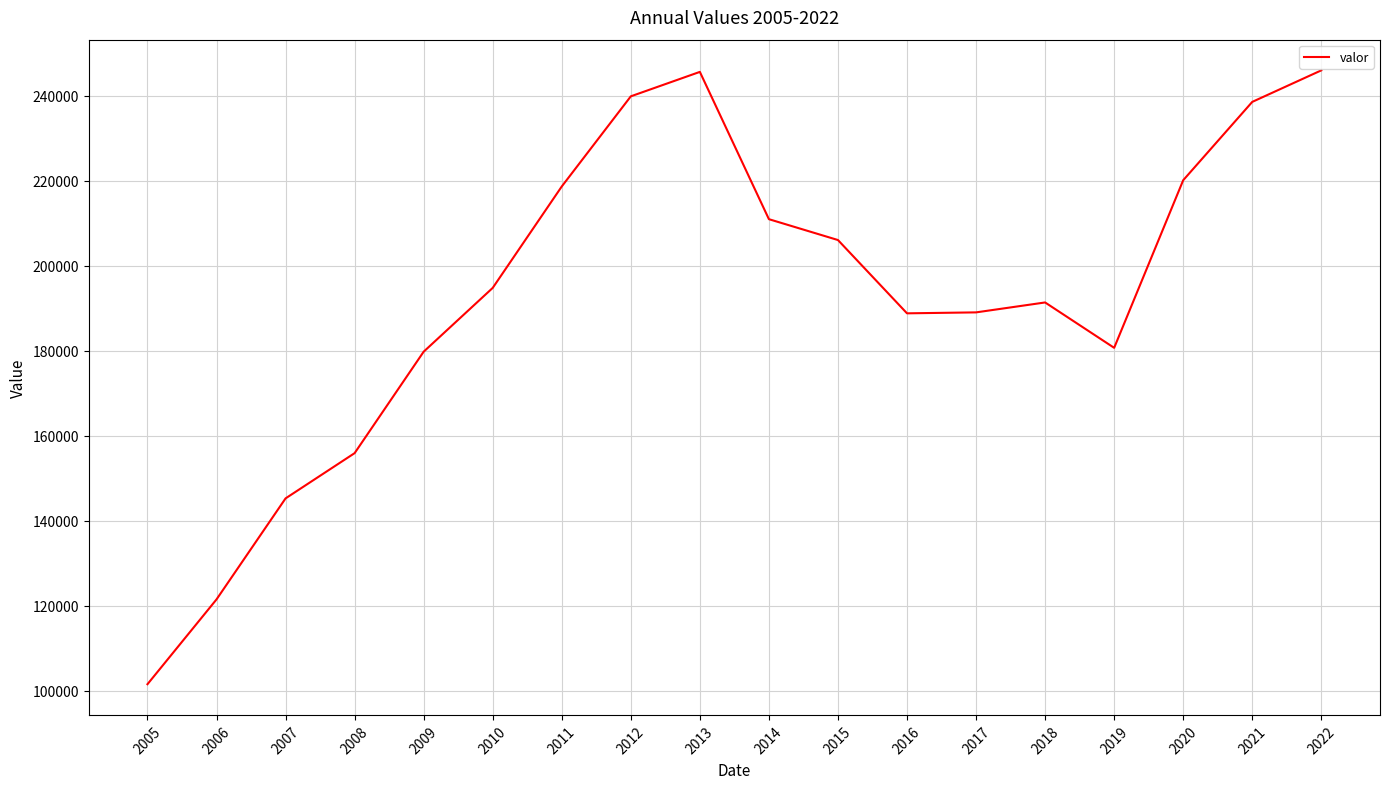

Is it true that the value at 2008 is 155951?

True